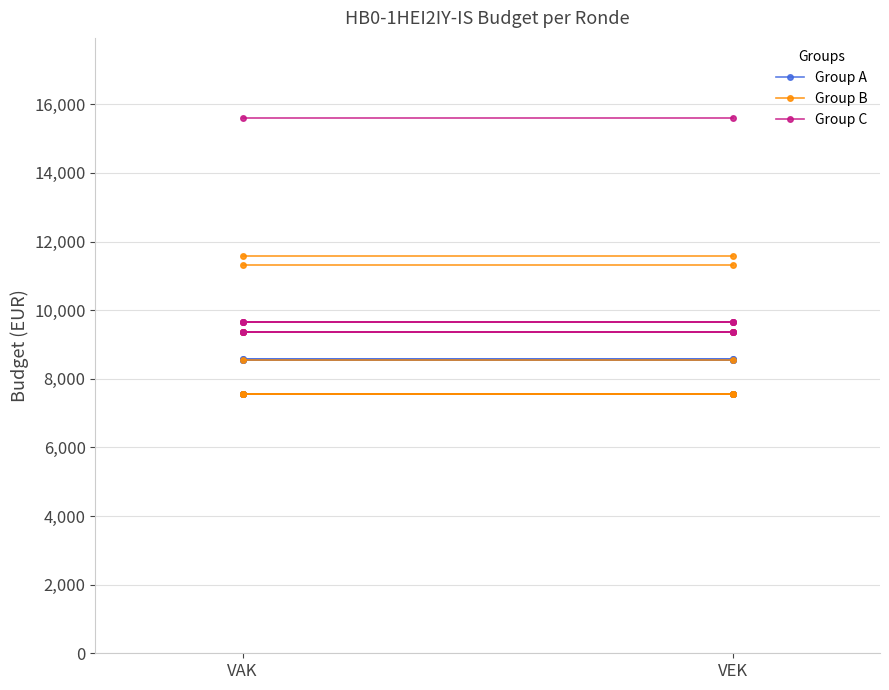

Where is Group C nearest to the value 9374?

VAK